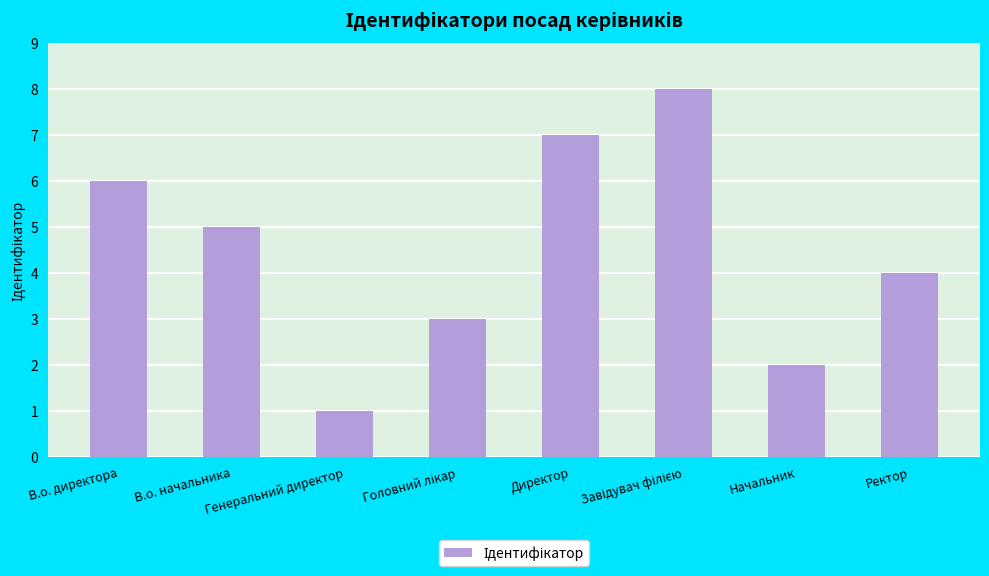

What is the change in value from В.о. начальника to Генеральний директор?

-4